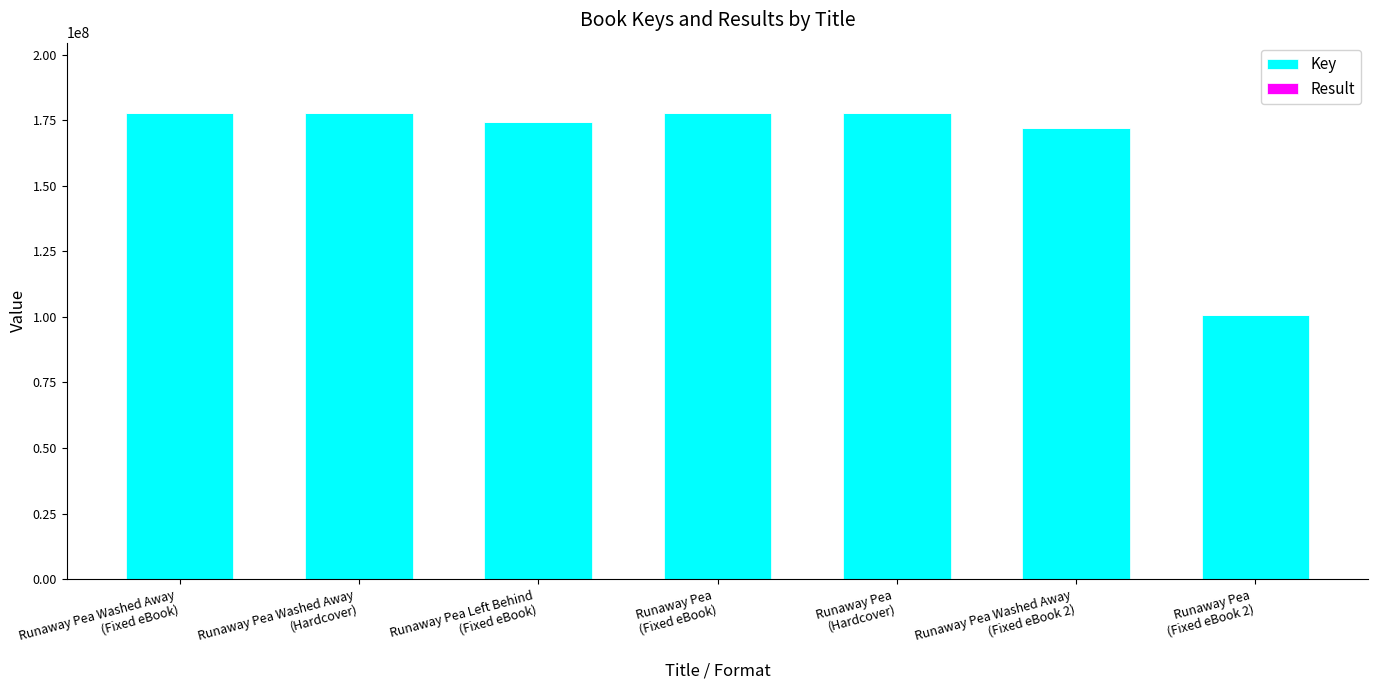

Are the bars grouped side by side (vs. stacked)?

No